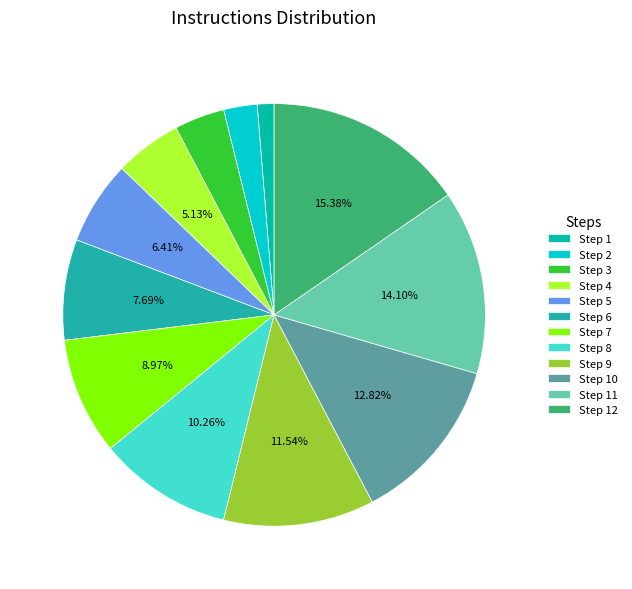

How many slices are in this pie chart?

12